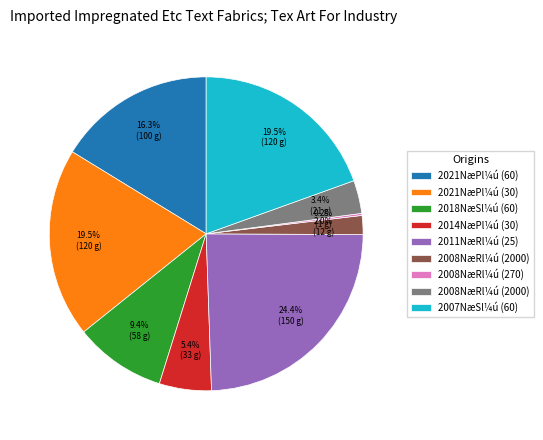

Is there a majority slice in this chart?

No